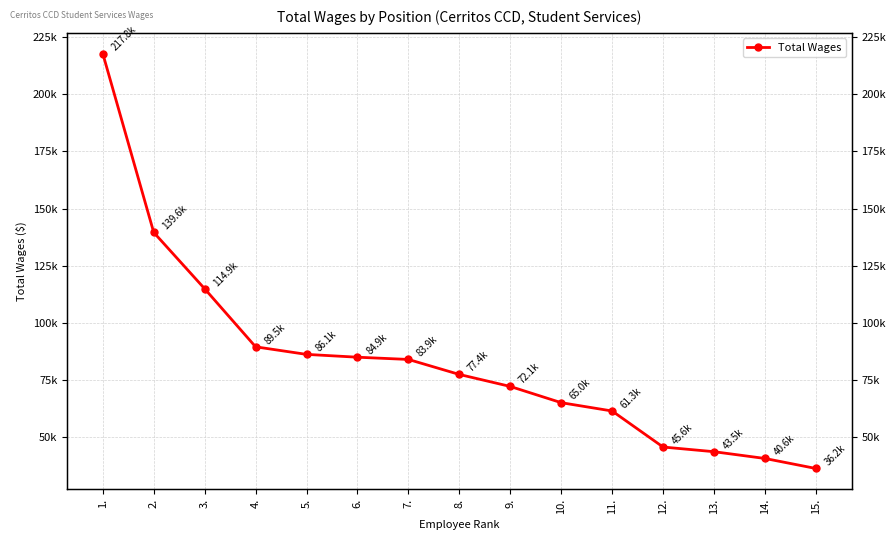

The chart shows a value of 36180 at 15.. True or false?

True